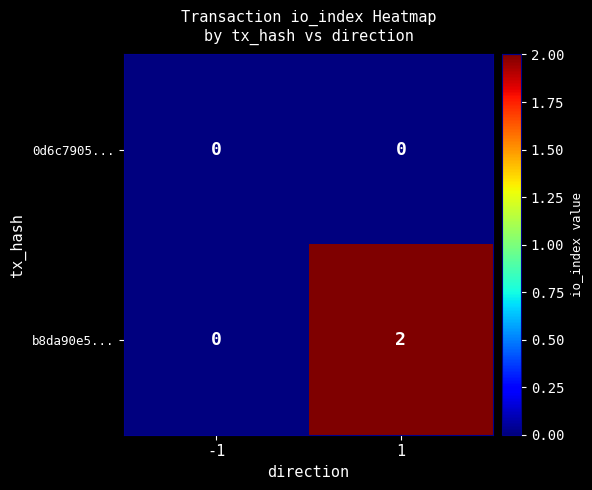

What is the total value across all series at 1?

2